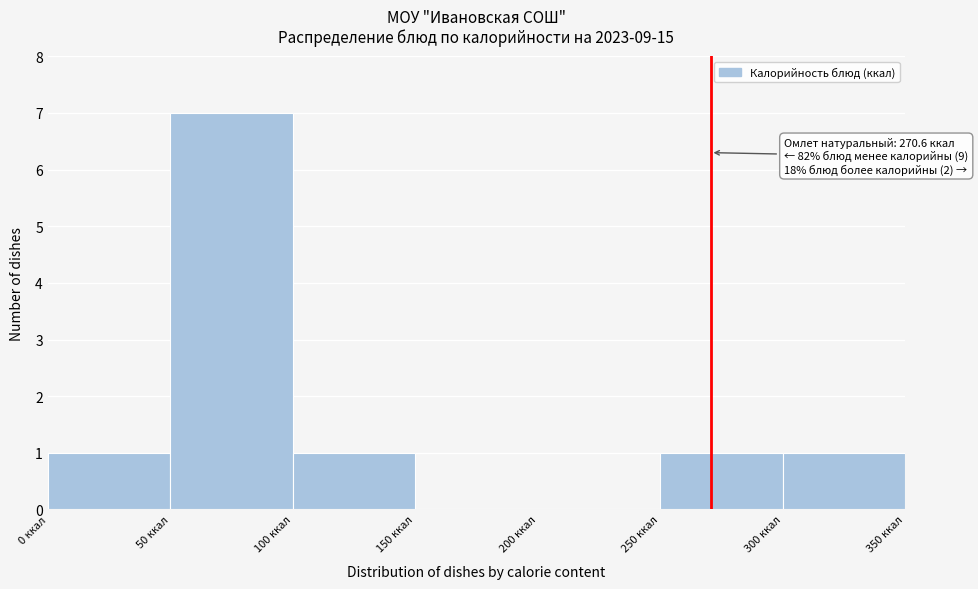

Over which range of the x-axis is the bar tallest?

50 to 100